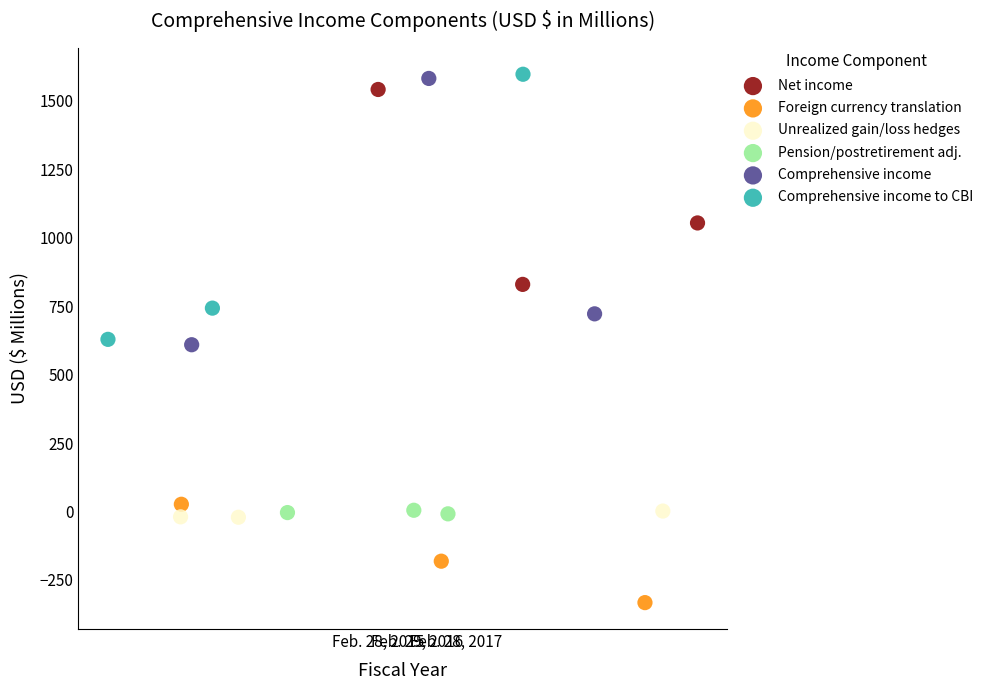

Which series has the widest spread of Y values?

Comprehensive income